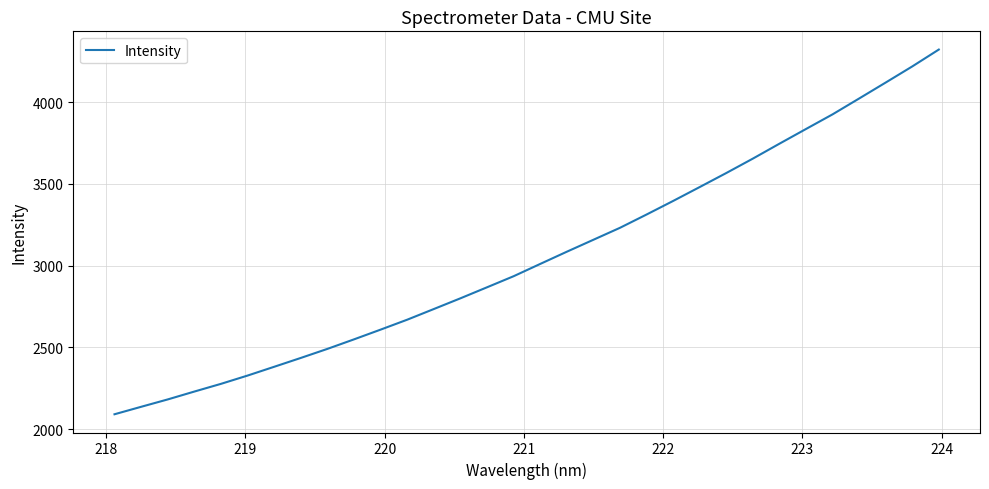

Is this an area chart (filled region under the line)?

No